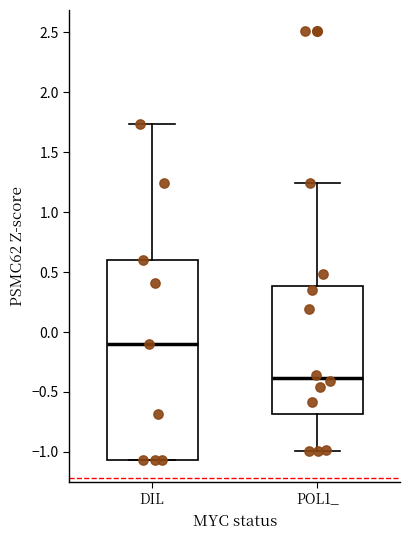

Comparing the boxes themselves (not the whiskers), which one is the tallest?

DIL